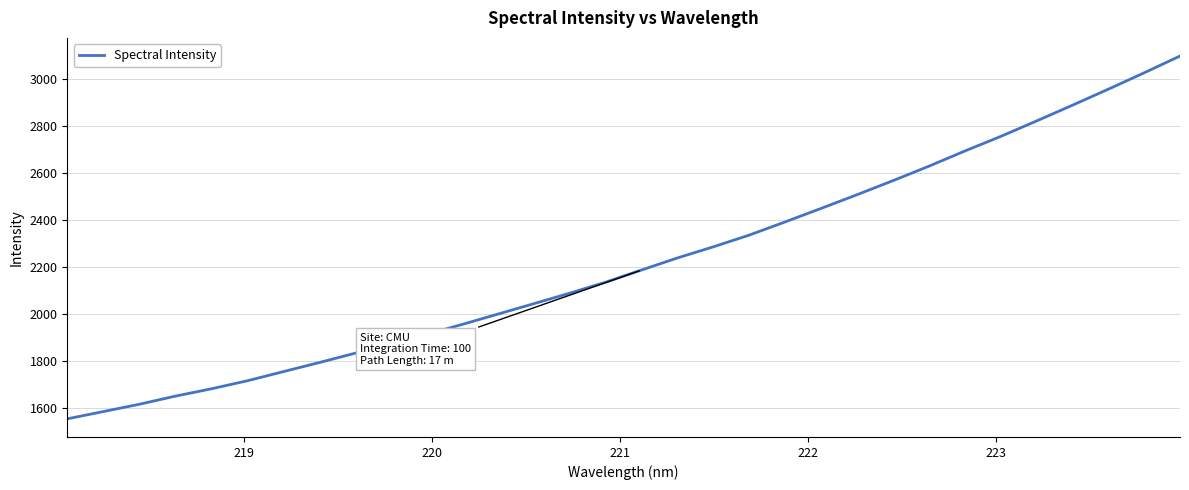

What is the maximum value shown in the chart?

3099.3